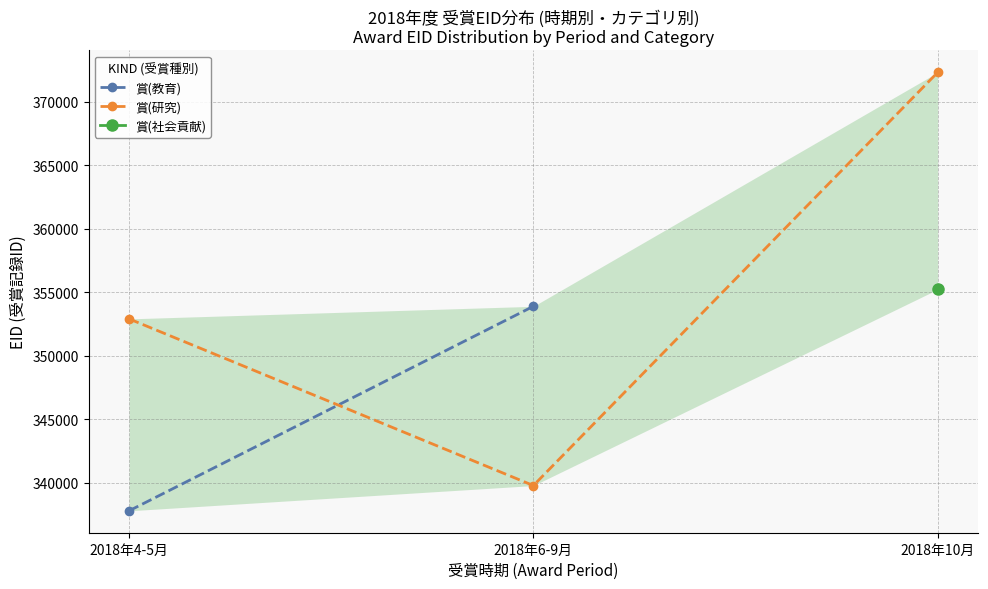

What is the spread (max minus min) of values at 2018年6-9月?

14108.3